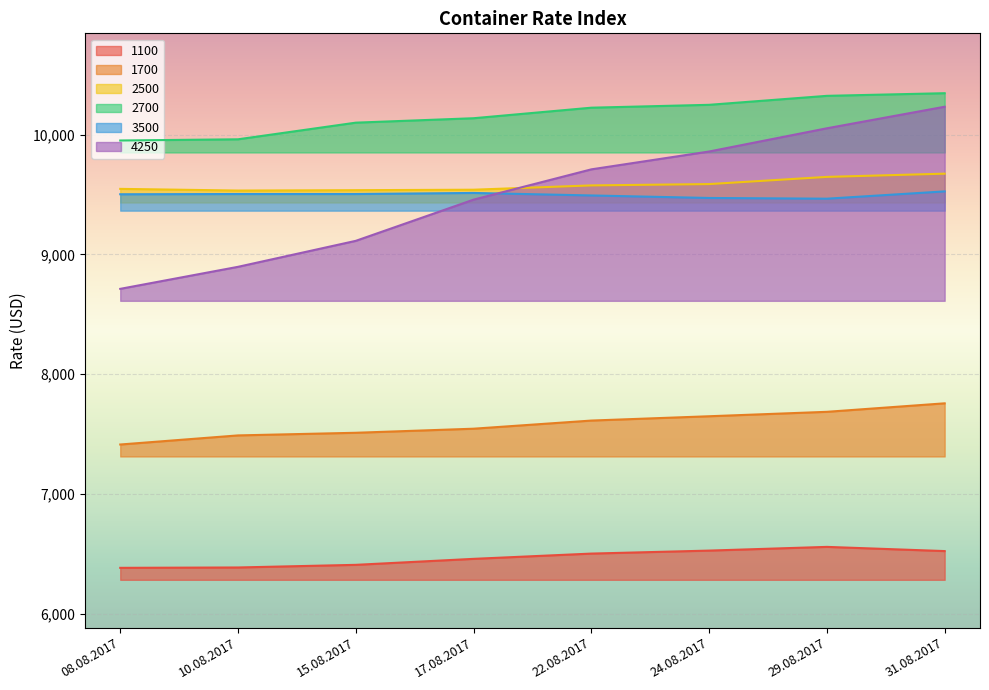

True or false: 4250 has a value of 4699 at 29.08.2017.

False